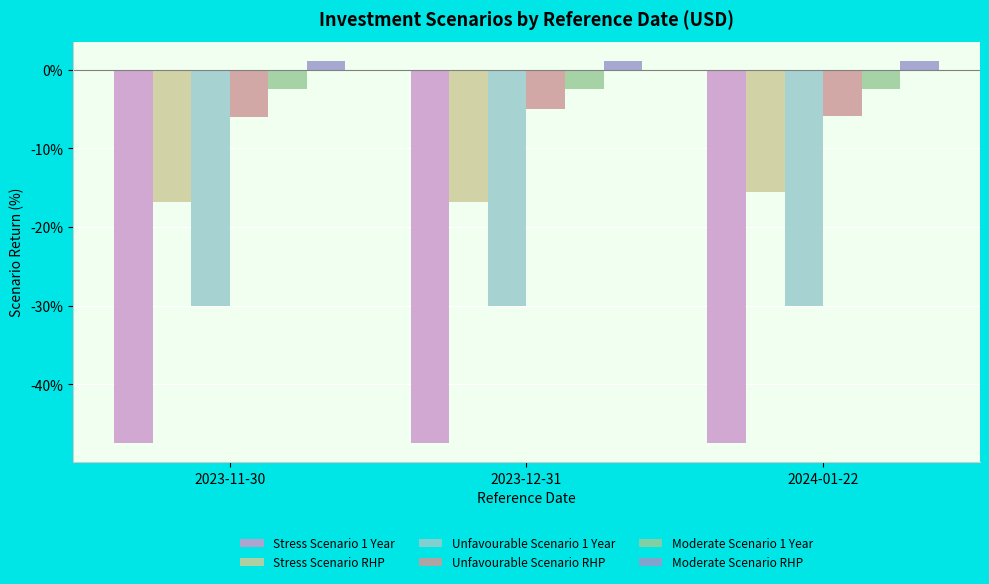

What is the spread (max minus min) of values at 2023-11-30?

48.6